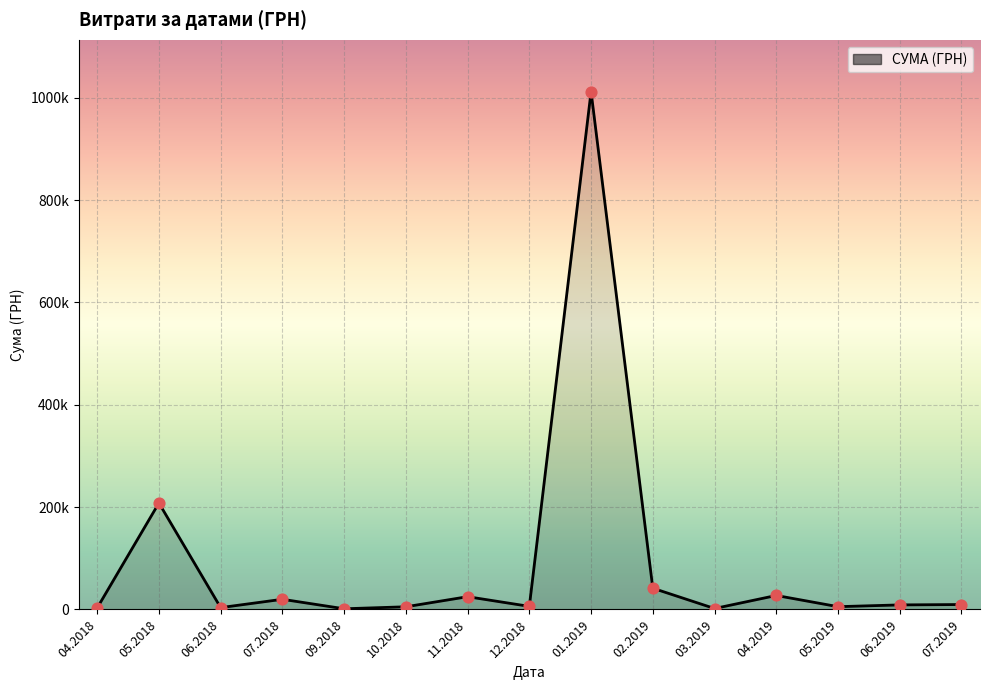

Does the chart have visible grid lines?

Yes